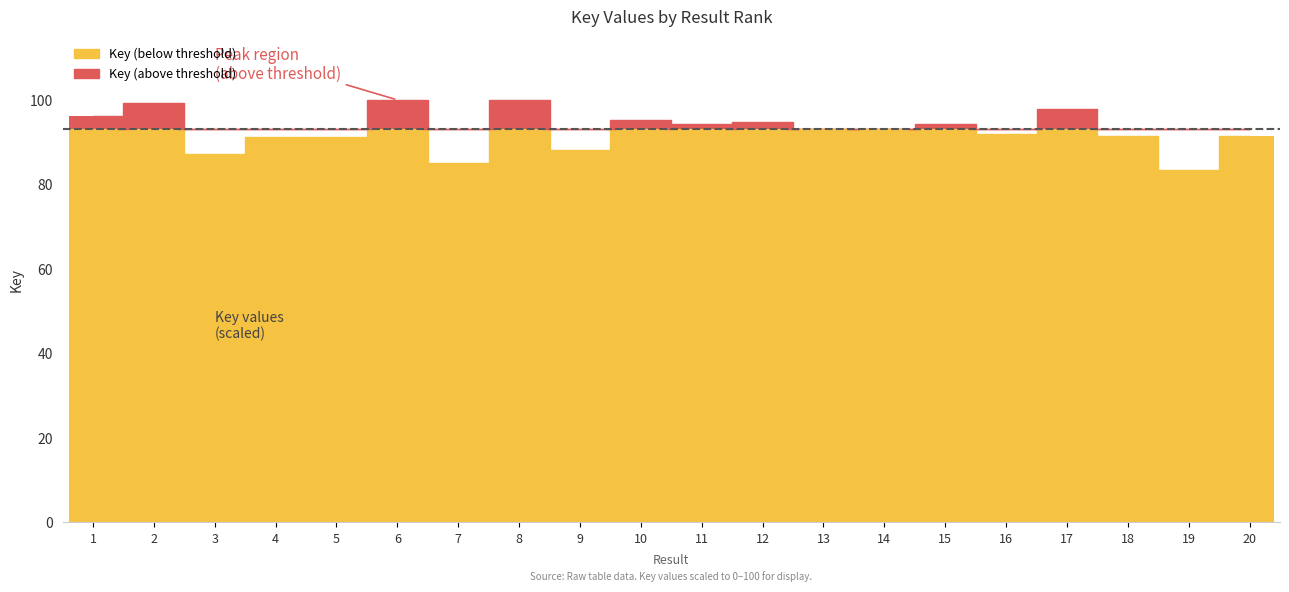

Is it true that Key (above) equals 3.1 at 3?

False